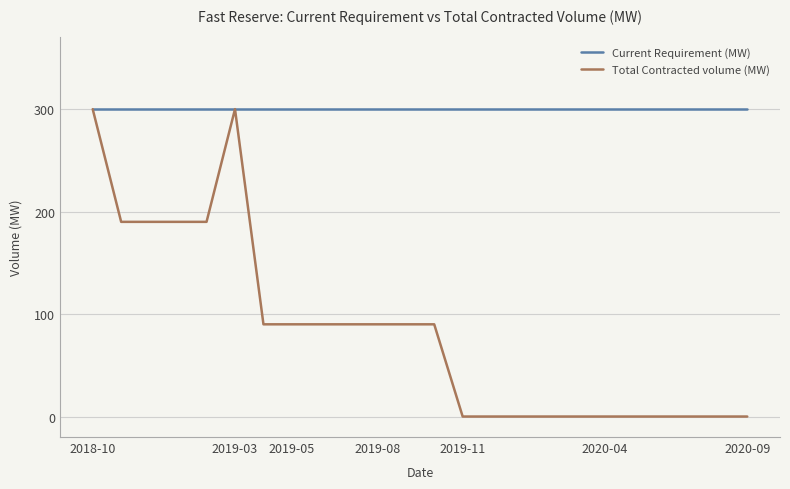

What is the minimum value for Current Requirement (MW)?

300